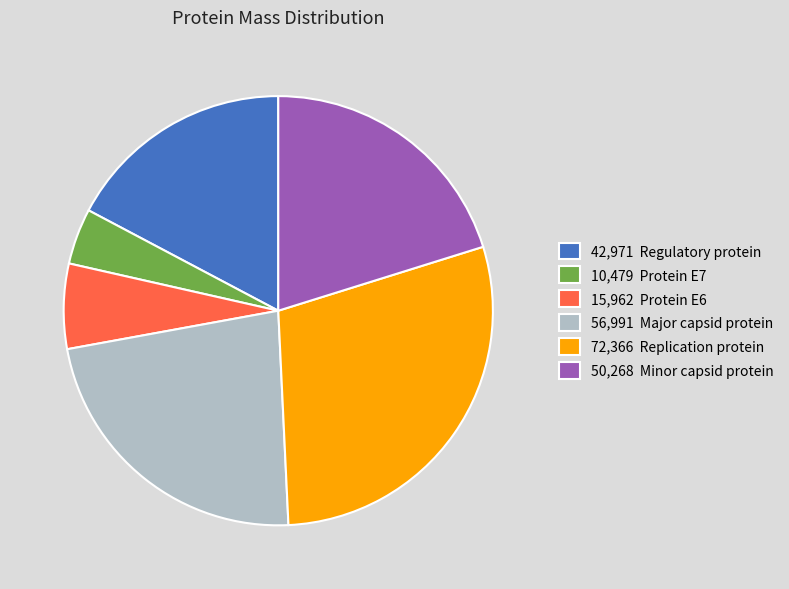

Which category has the smallest portion of the pie?

10,479 Protein E7